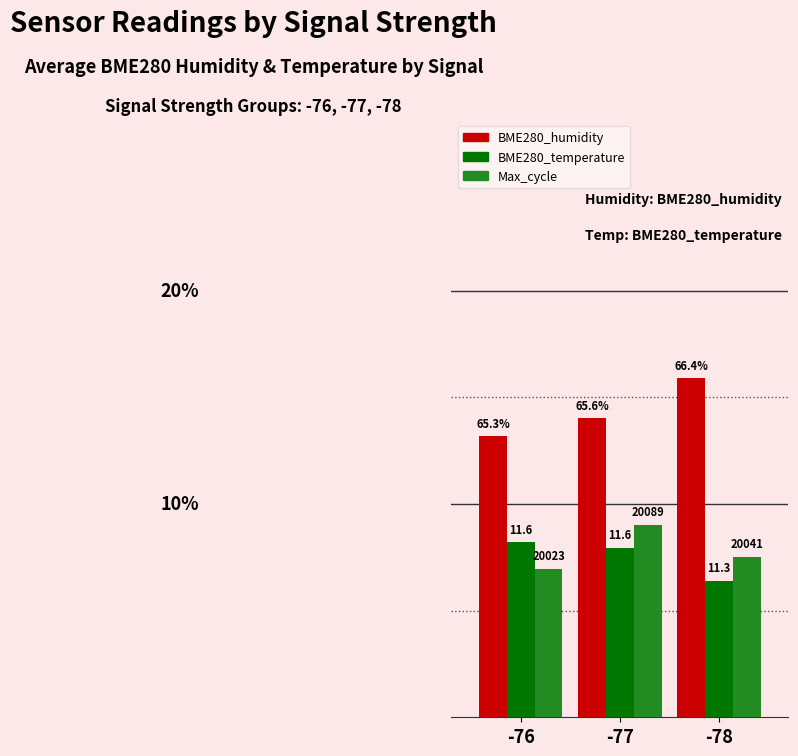

Which category has the lowest value in the BME280_humidity series?

-76